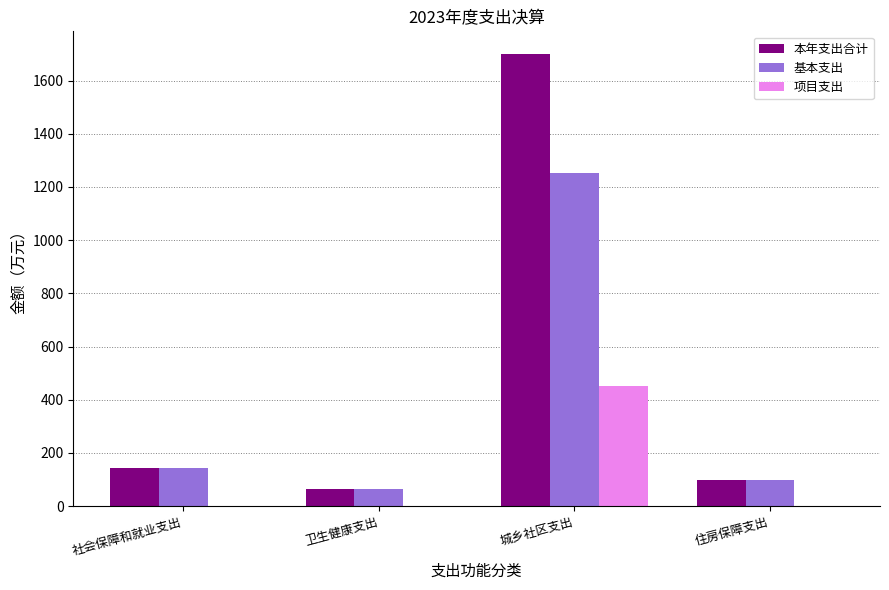

Is it true that 本年支出合计 equals 99.2 at 住房保障支出?

True